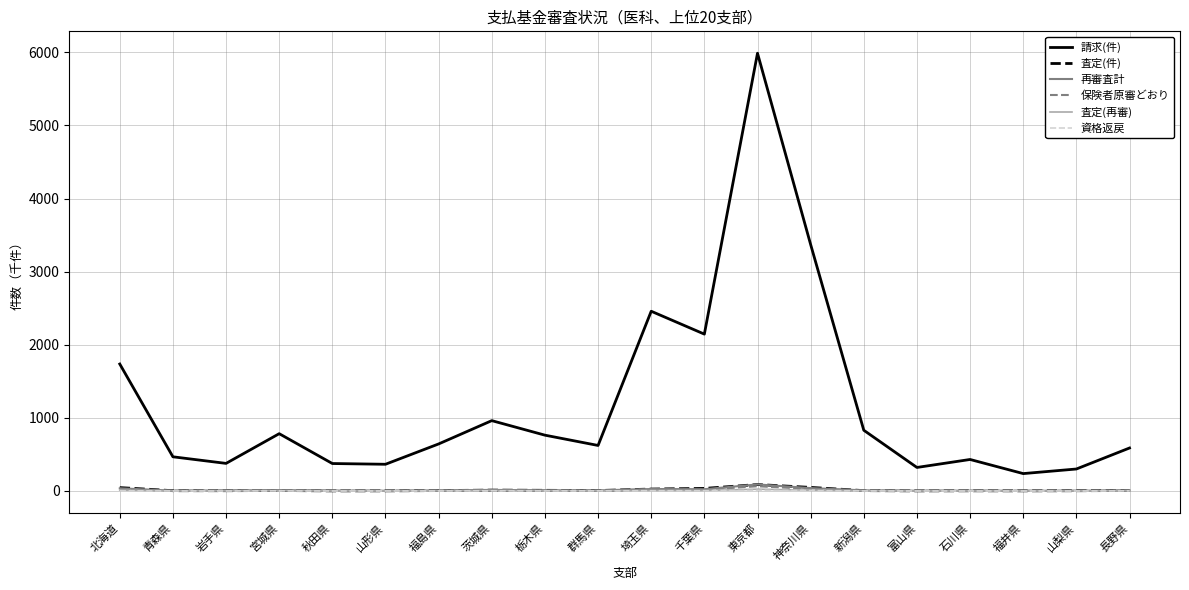

Which series has the largest total across all categories?

請求(件)